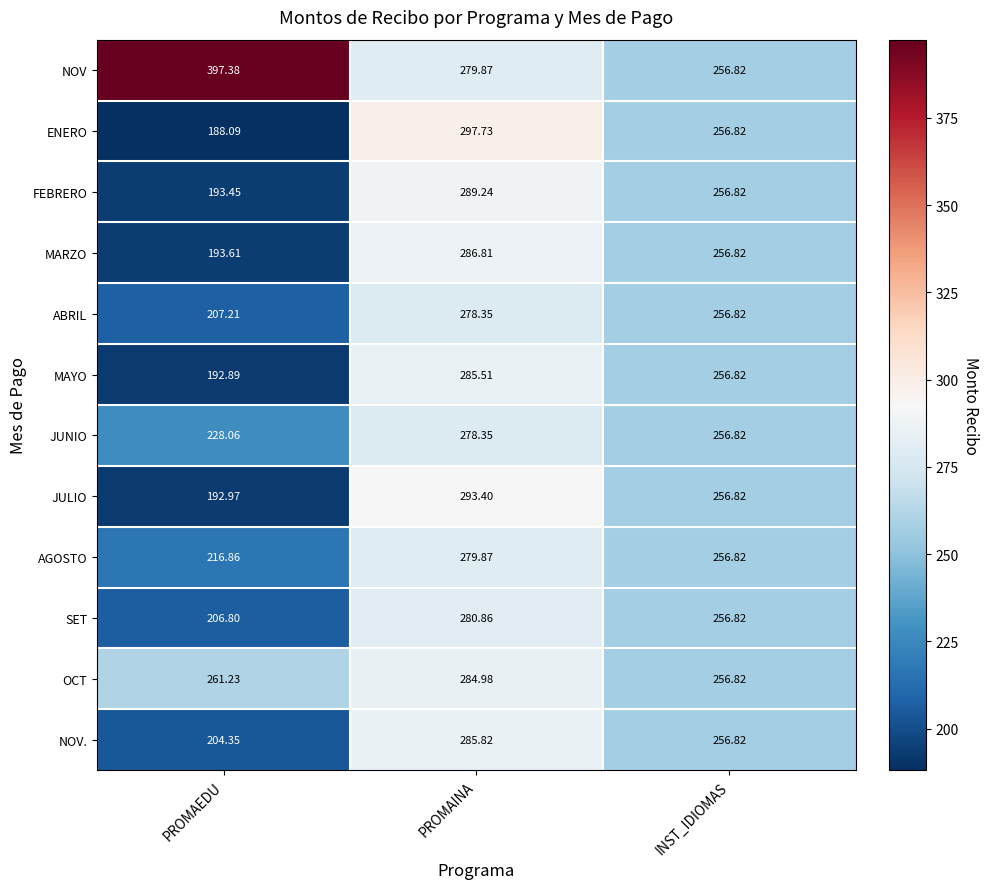

What is the greatest value displayed?

397.4